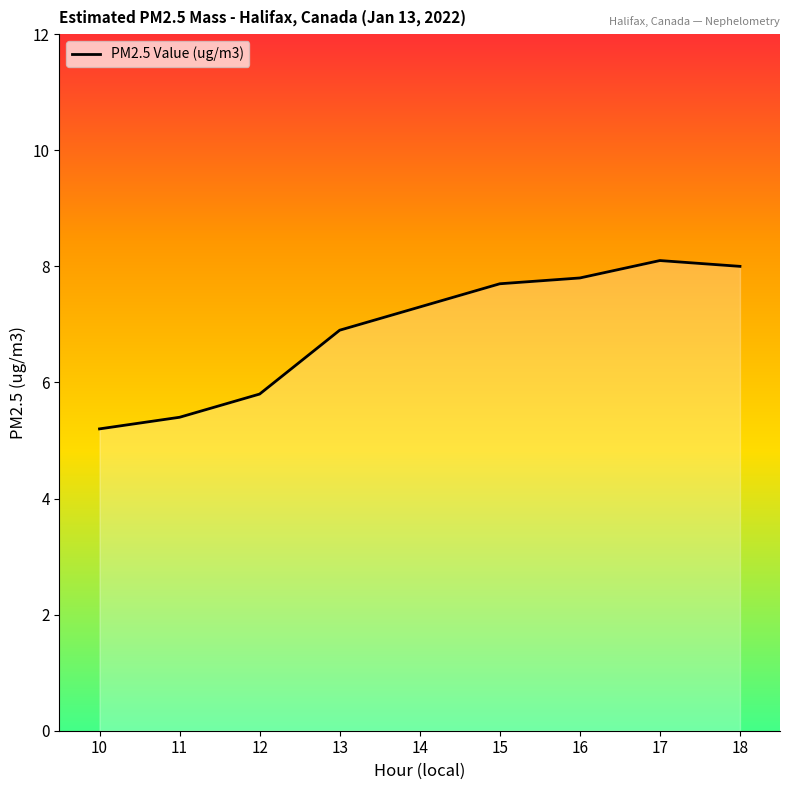

The chart shows a value of 8.3 at 12. True or false?

False